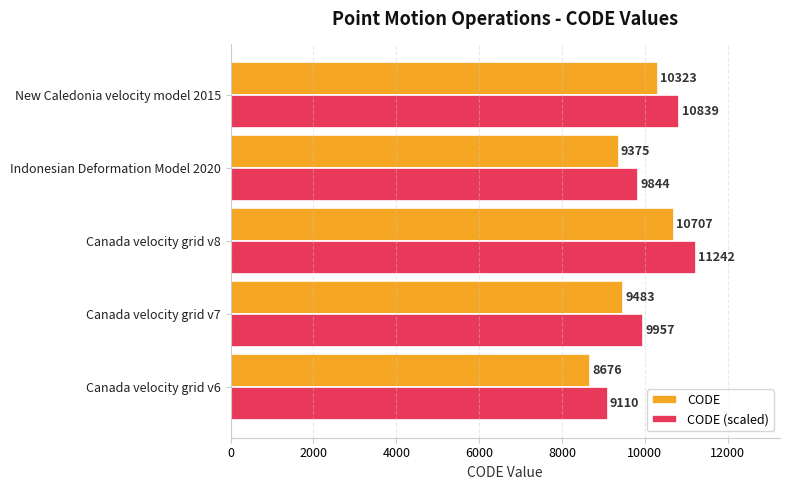

What are all the series names shown in the legend?

CODE, CODE (scaled)